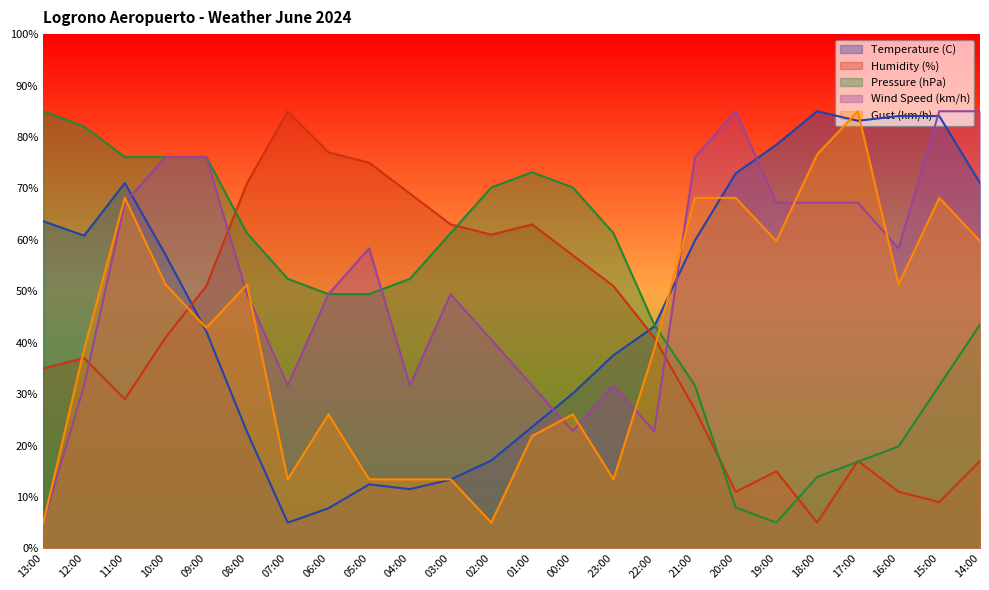

How many times do Gust (km/h) and Wind Speed (km/h) cross each other?

9